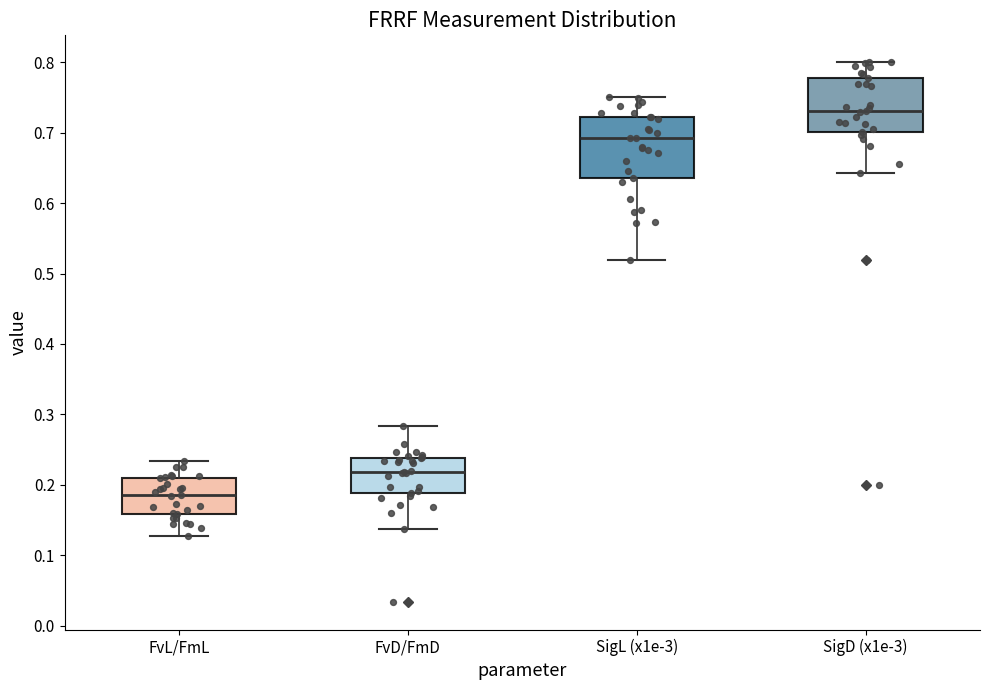

Which box has the highest median line?

SigD (x1e-3)